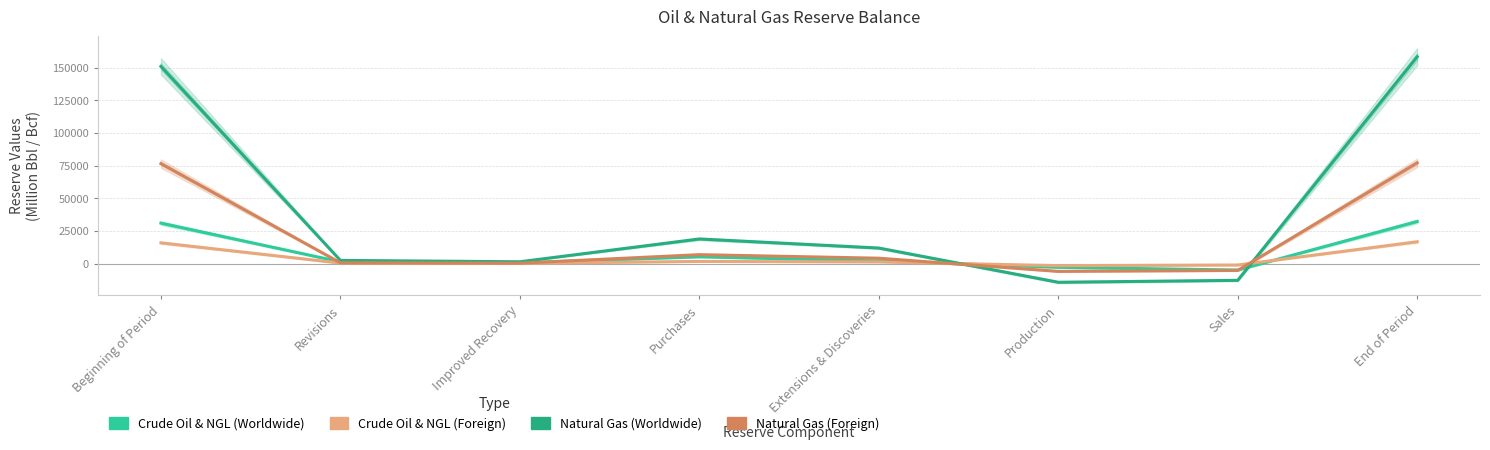

How many values in the Crude Oil & NGL (Foreign) series are below 1275?

4